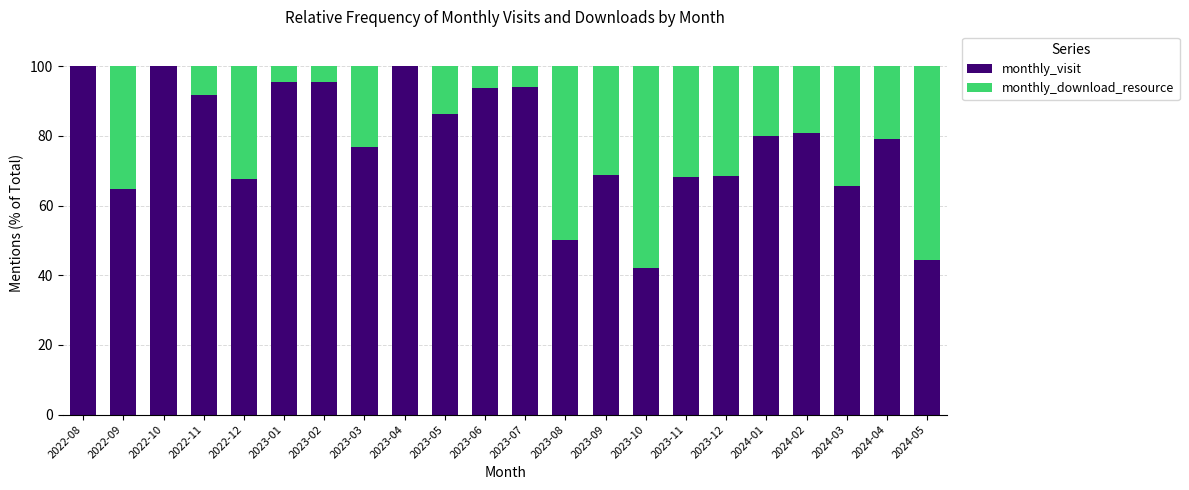

What is the total value across all series at 2024-01?

100.0